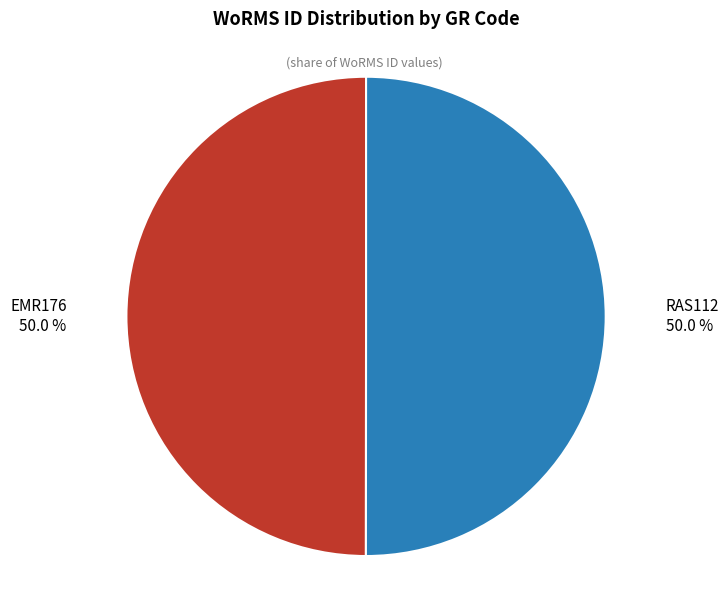

What is the ratio of the value at EMR176 to the value at RAS112?

1.0